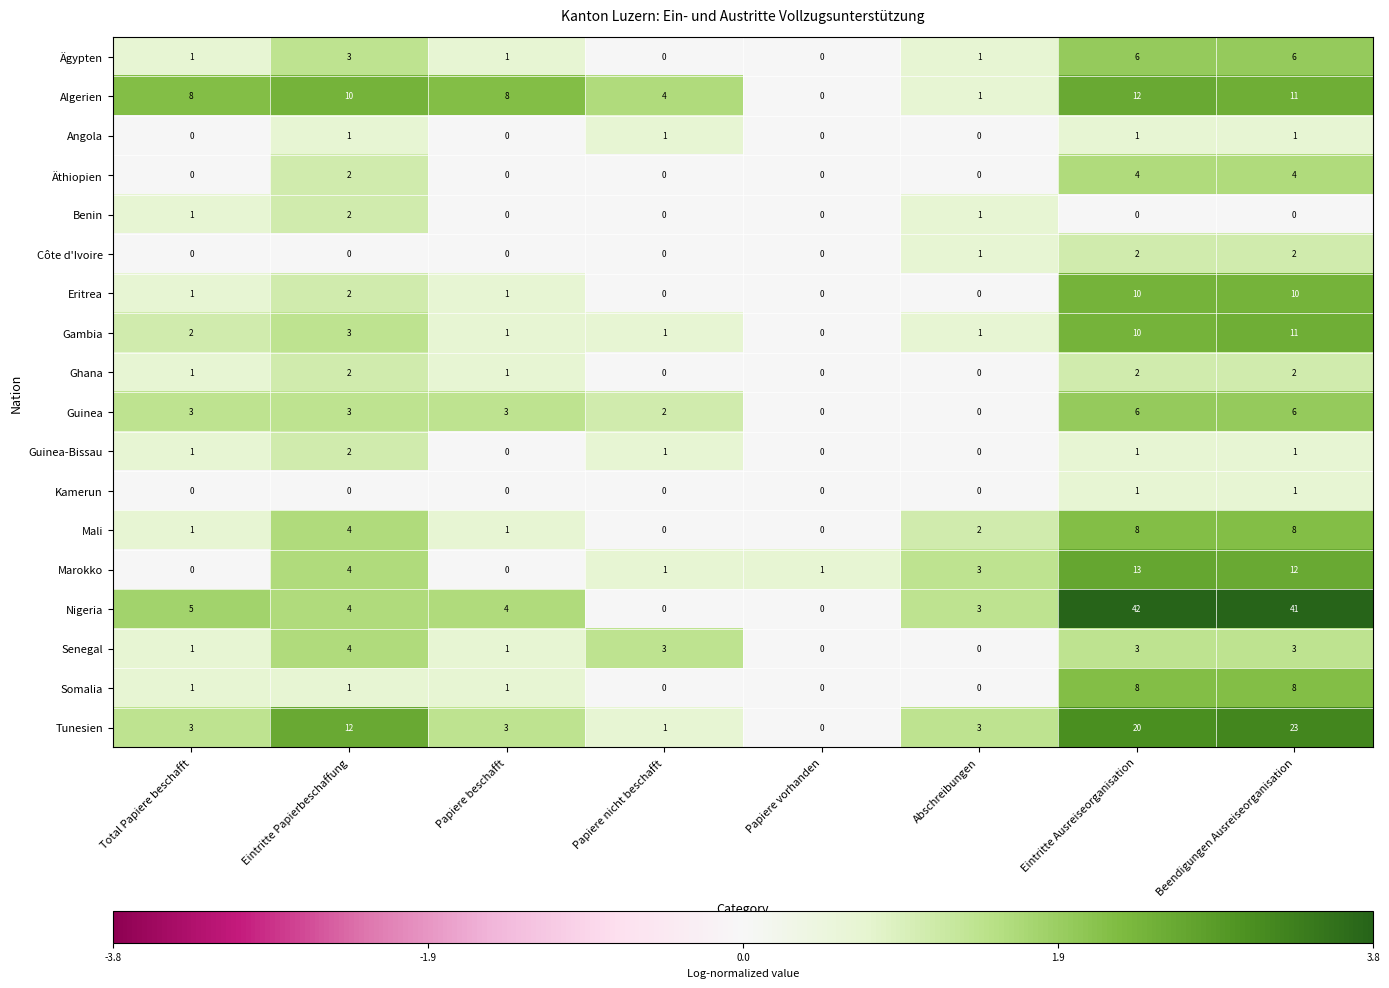

What is the sum of the Senegal values at Papiere nicht beschafft and Eintritte Papierbeschaffung?

7